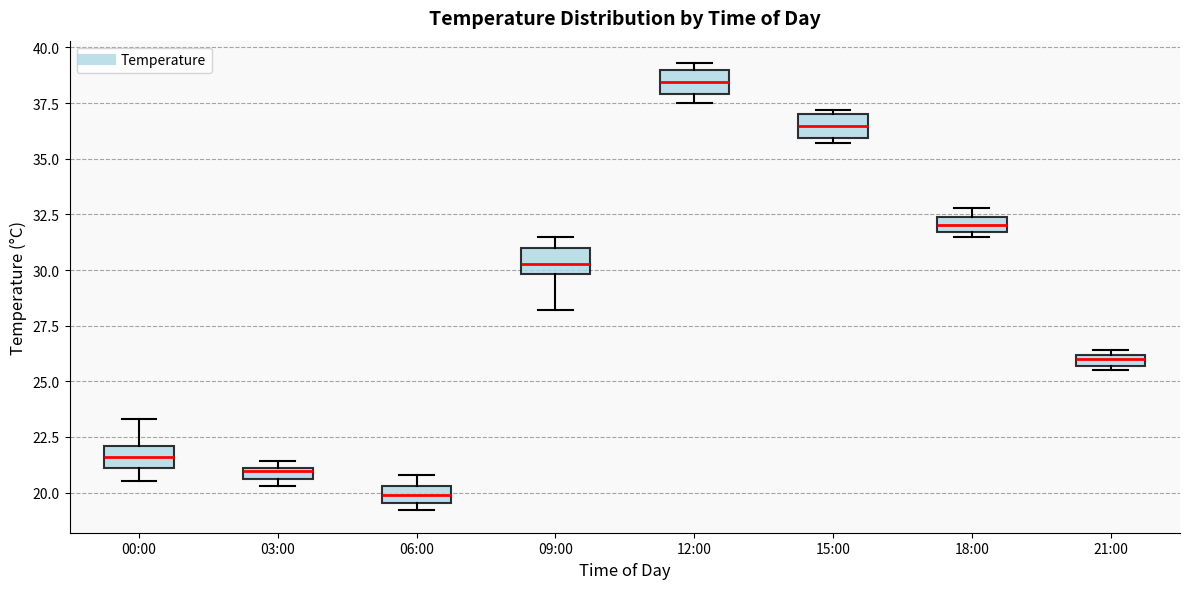

Which box has the lowest median line?

06:00